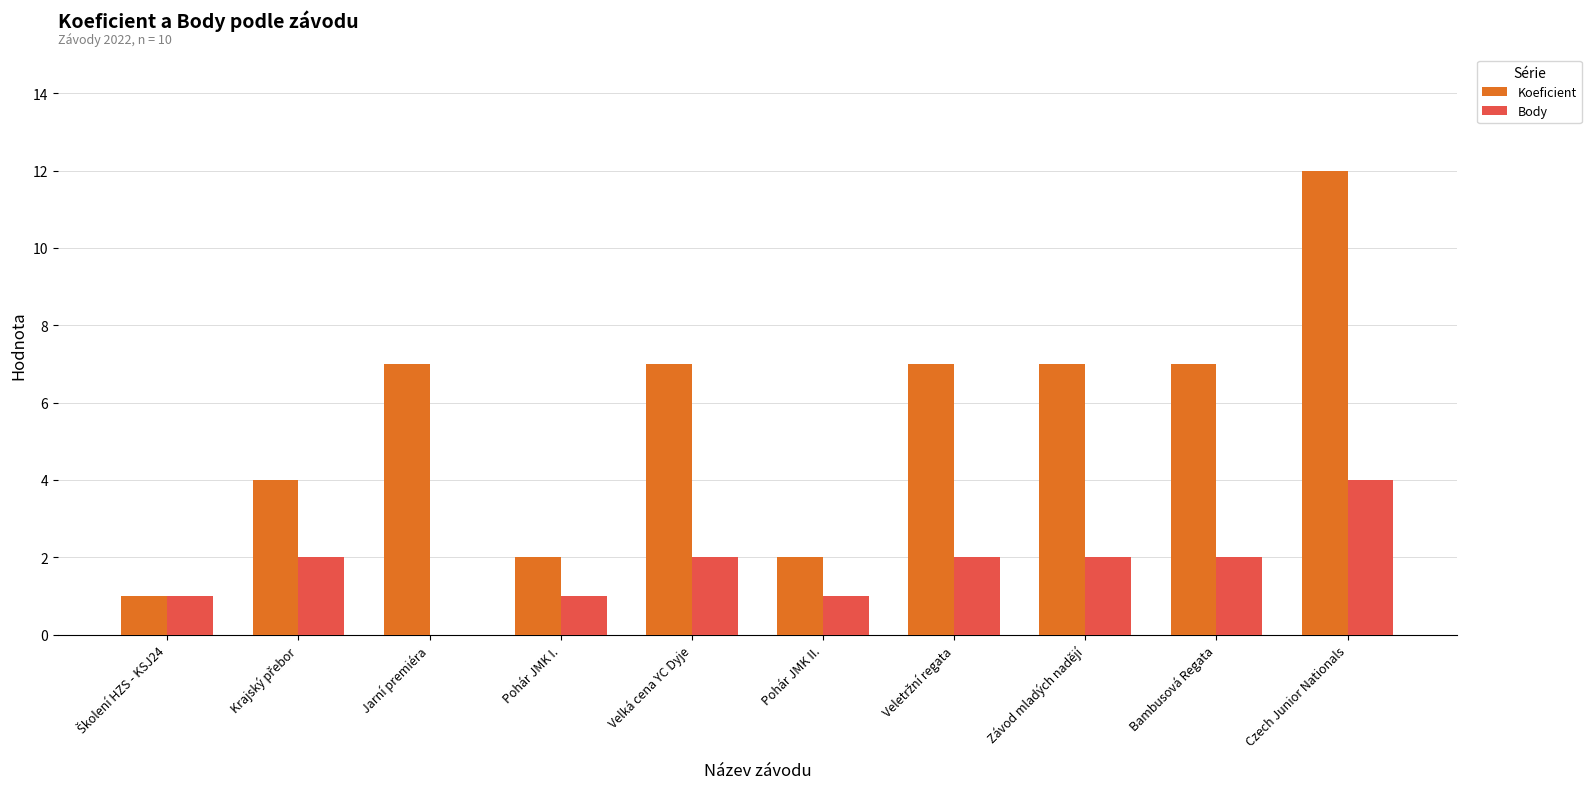

At which category is the sum across all series the highest?

Czech Junior Nationals